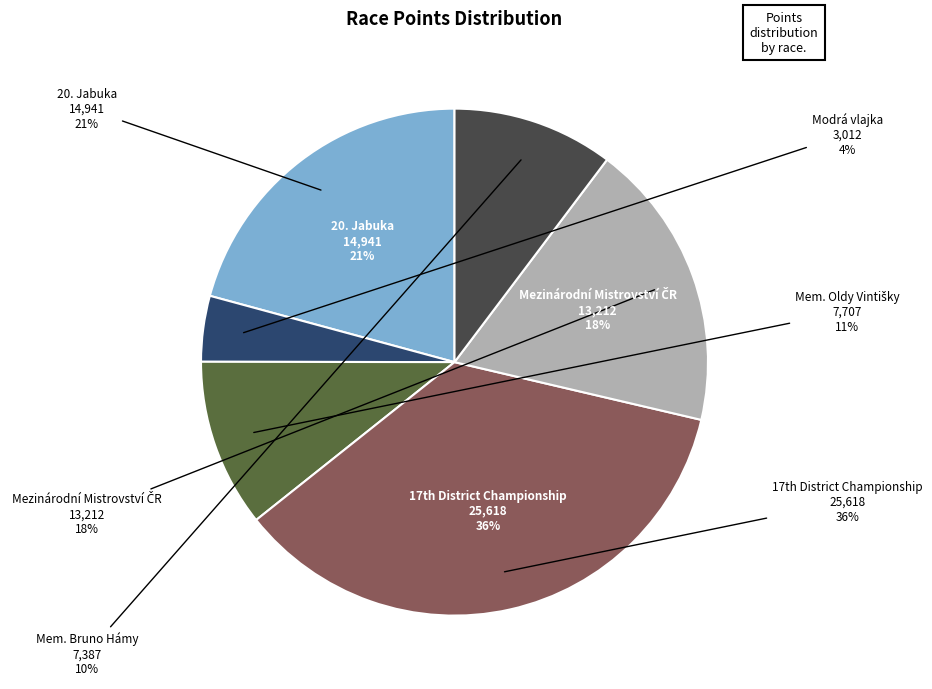

To the nearest percent, what is the difference between the largest and smallest slice percentages?

31%